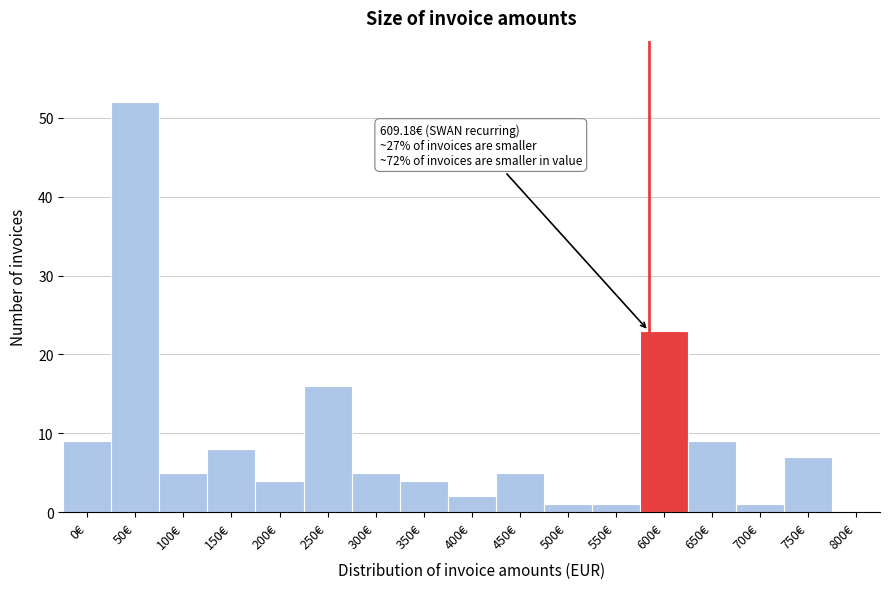

Reading right to left, transcribe all the data shown in this chart.

800€=0	750€=7	700€=1	650€=9	600€=23	550€=1	500€=1	450€=5	400€=2	350€=4	300€=5	250€=16	200€=4	150€=8	100€=5	50€=52	0€=9